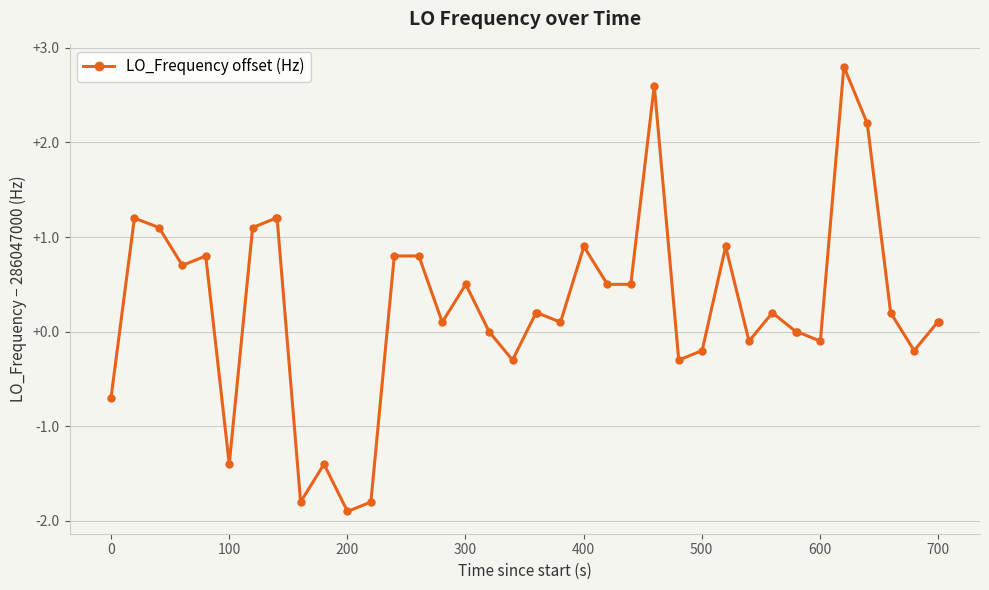

What is the difference between the second highest and minimum values?

4.5